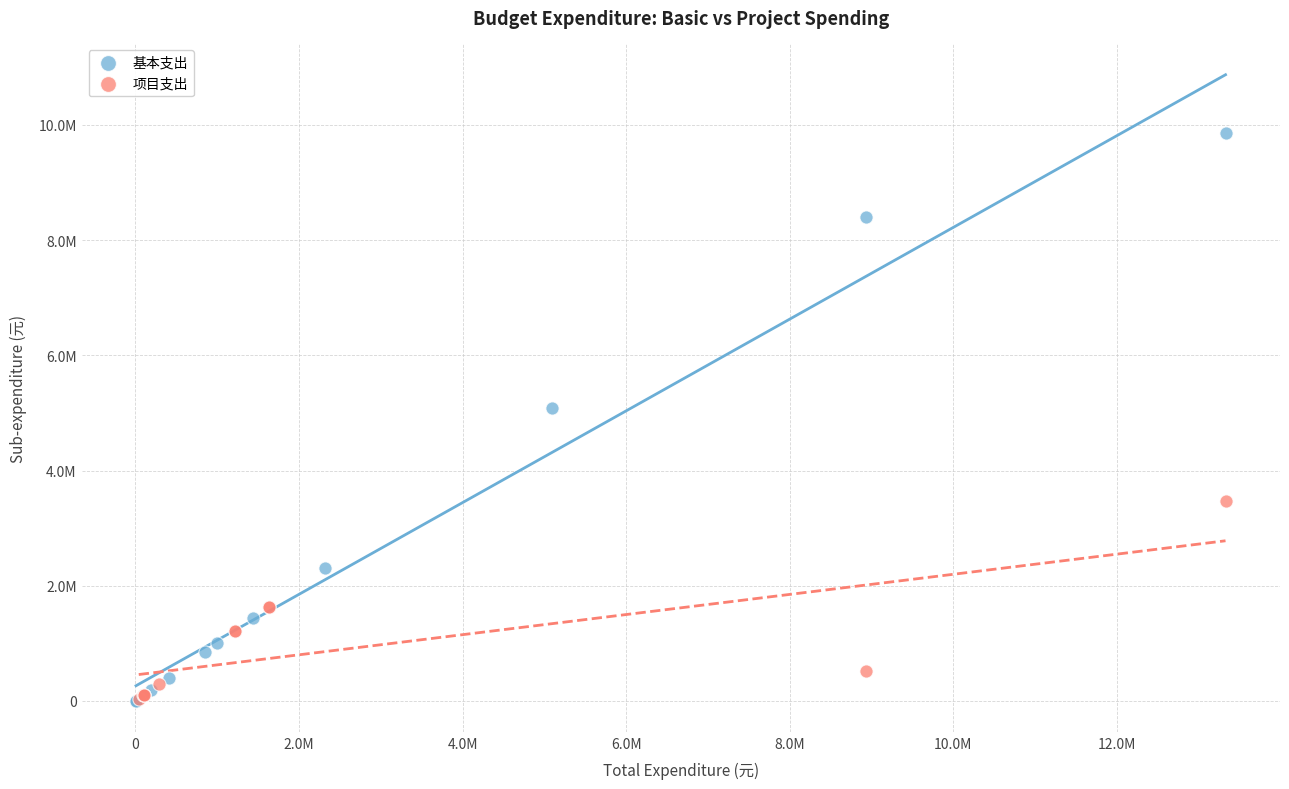

What are all the series names shown in the legend?

基本支出, 项目支出